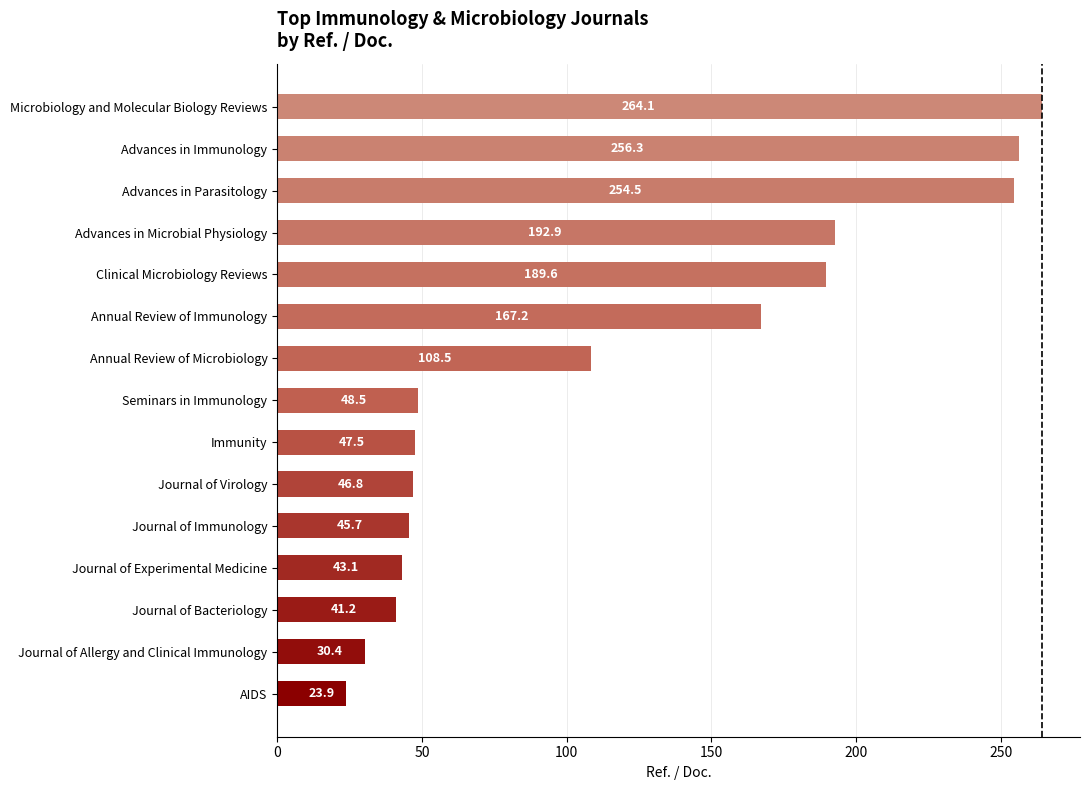

At which category does the chart reach its peak across all series?

Microbiology and Molecular Biology Reviews